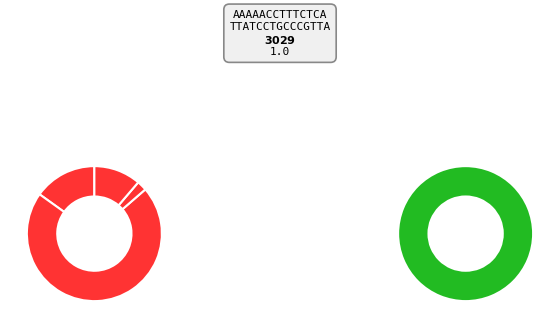

Count the number of slices in the pie.

5